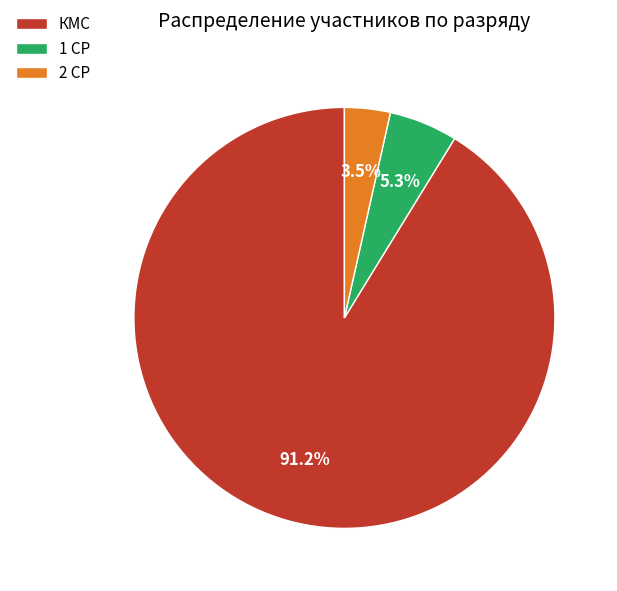

How many slices are in this pie chart?

3